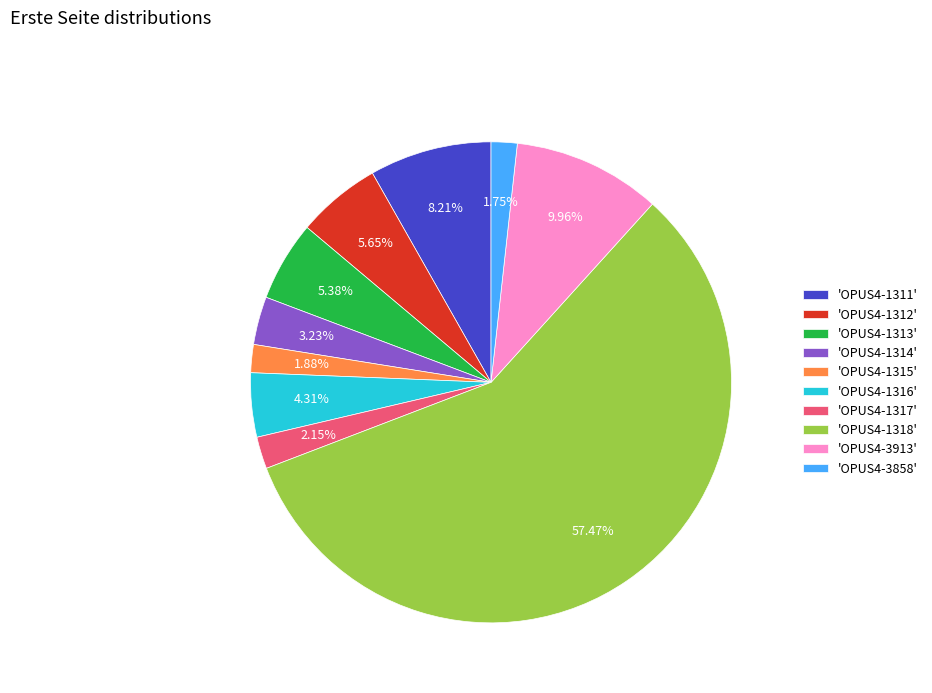

Approximately how many times larger is the value at 'OPUS4-1313' compared to 'OPUS4-1317'?

2.5